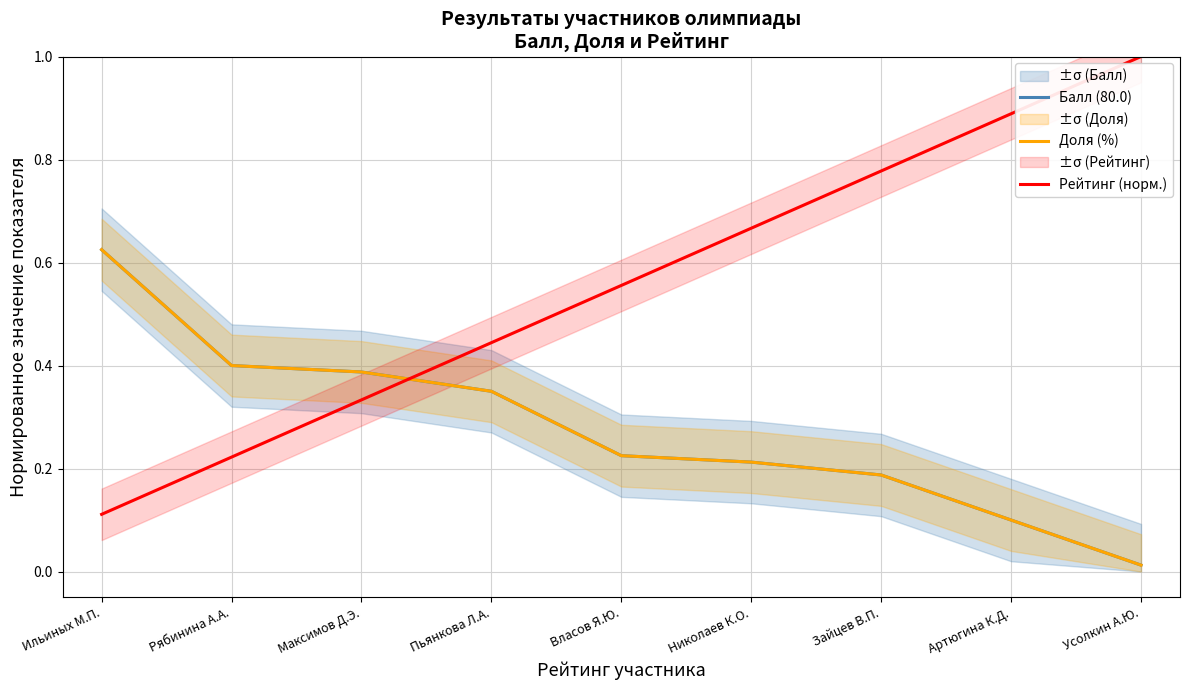

Reading right to left, list all the values displayed in this chart.

Балл (80.0): Усолкин А.Ю.=0.0	Артюгина К.Д.=0.1	Зайцев В.П.=0.2	Николаев К.О.=0.2	Власов Я.Ю.=0.2	Пьянкова Л.А.=0.3	Максимов Д.Э.=0.4	Рябинина А.А.=0.4	Ильиных М.П.=0.6
Доля (%): Усолкин А.Ю.=0.0	Артюгина К.Д.=0.1	Зайцев В.П.=0.2	Николаев К.О.=0.2	Власов Я.Ю.=0.2	Пьянкова Л.А.=0.3	Максимов Д.Э.=0.4	Рябинина А.А.=0.4	Ильиных М.П.=0.6
Рейтинг (норм.): Усолкин А.Ю.=1.0	Артюгина К.Д.=0.9	Зайцев В.П.=0.8	Николаев К.О.=0.7	Власов Я.Ю.=0.6	Пьянкова Л.А.=0.4	Максимов Д.Э.=0.3	Рябинина А.А.=0.2	Ильиных М.П.=0.1